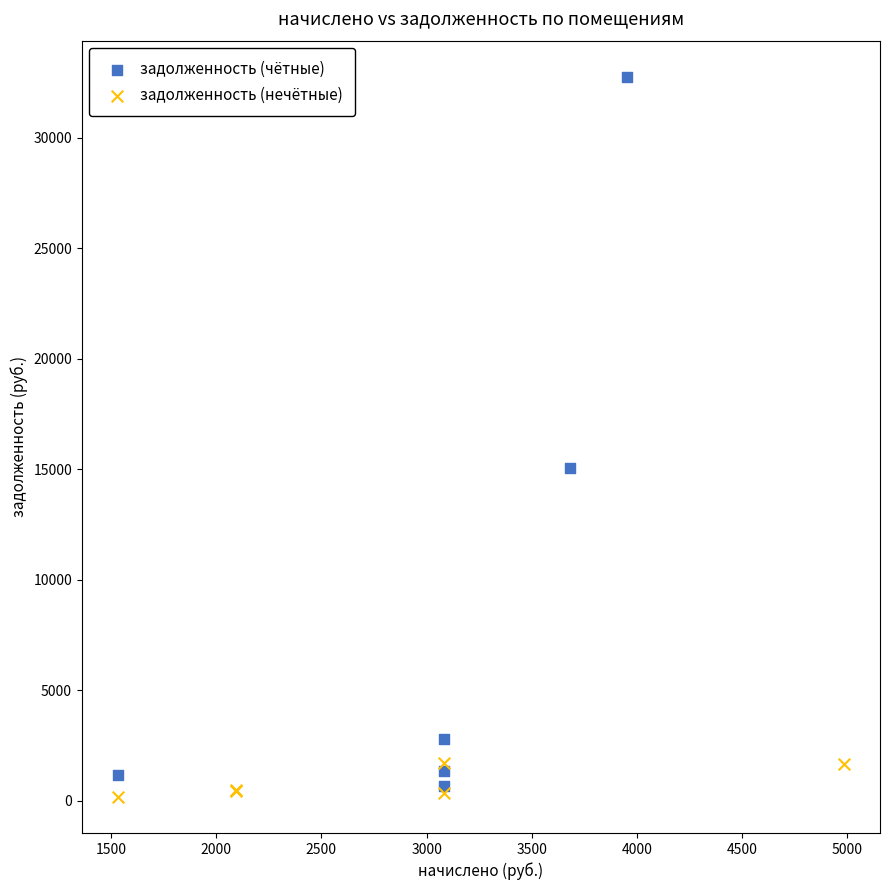

Which series contains the highest Y value?

задолженность (чётные)